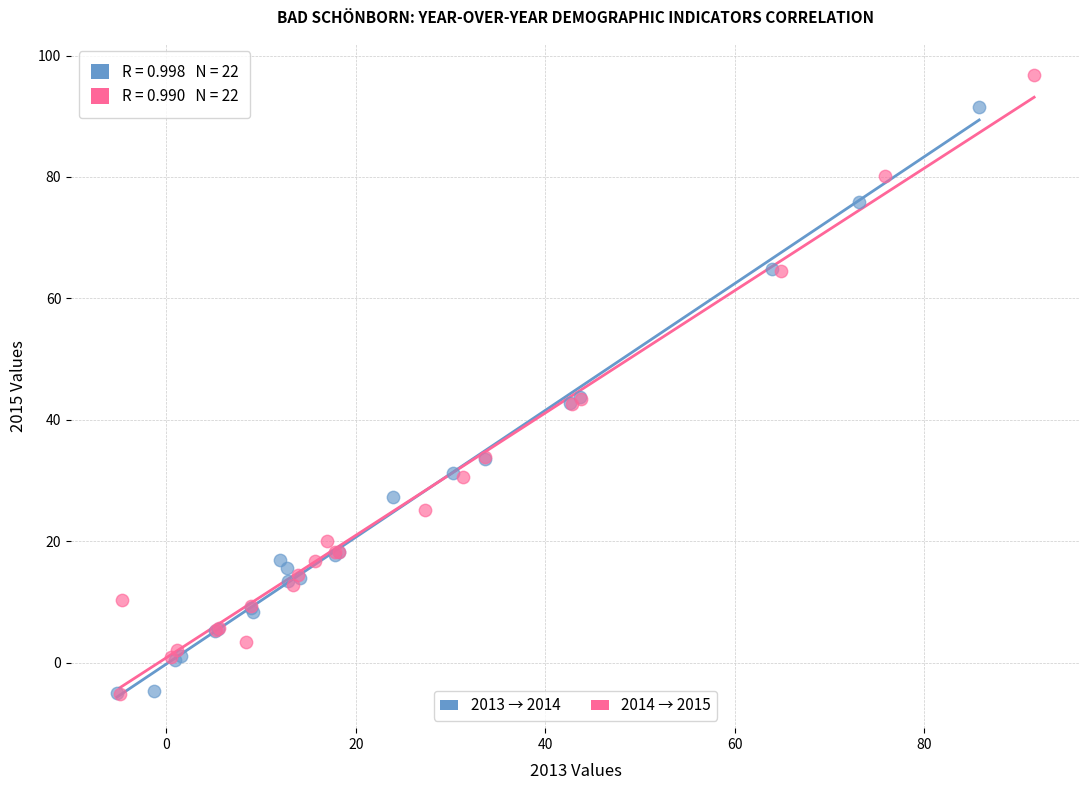

What are all the series names shown in the legend?

2013 → 2014, 2014 → 2015